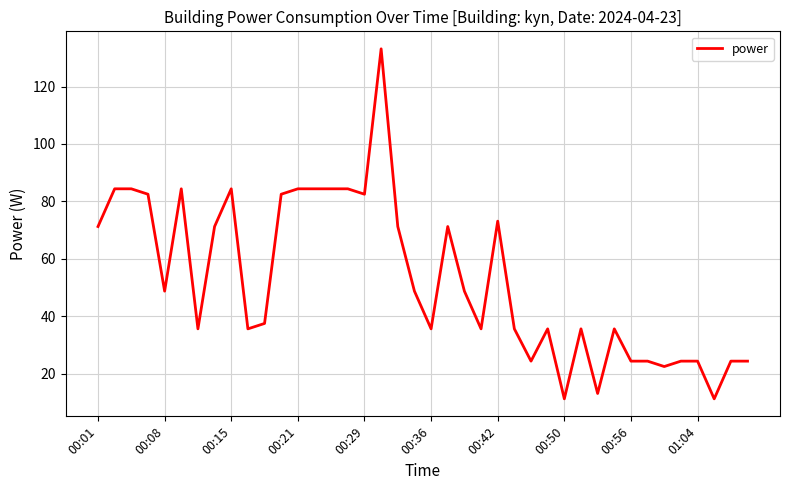

How many distinct data groups are displayed?

1